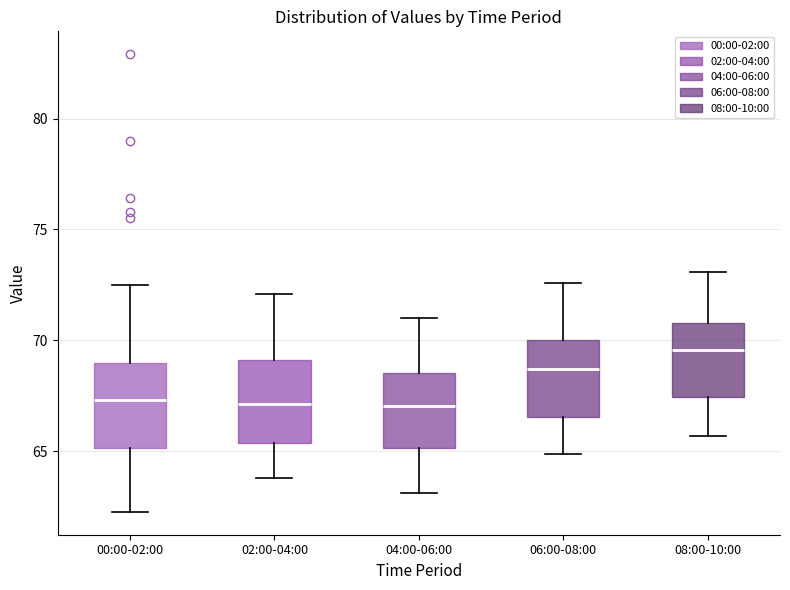

Reading left to right, transcribe this box plot: for each box, give where its median line is, the range the box spans, and where its two whiskers end, as read against the y-axis. The values are not printed on the chart, so give them approximately, as read against the axis.

00:00-02:00: median 67.5, box 65.0 to 69.0, whiskers 62.5 to 72.5
02:00-04:00: median 67.0, box 65.5 to 69.0, whiskers 64.0 to 72.0
04:00-06:00: median 67.0, box 65.0 to 68.5, whiskers 63.0 to 71.0
06:00-08:00: median 68.5, box 66.5 to 70.0, whiskers 65.0 to 72.5
08:00-10:00: median 69.5, box 67.5 to 71.0, whiskers 65.5 to 73.0